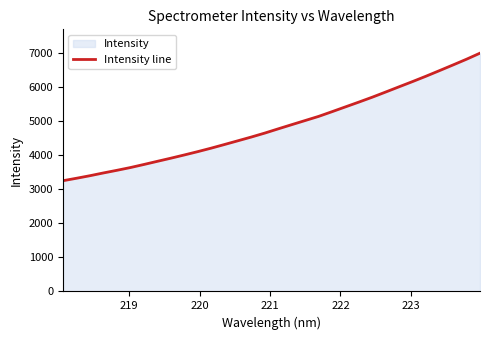

What is the maximum value shown in the chart?

7003.7